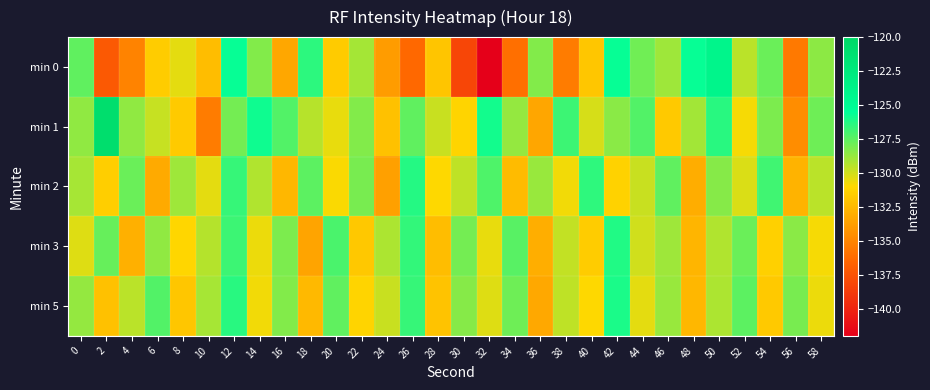

What is the spread (max minus min) of values at 52?

3.3